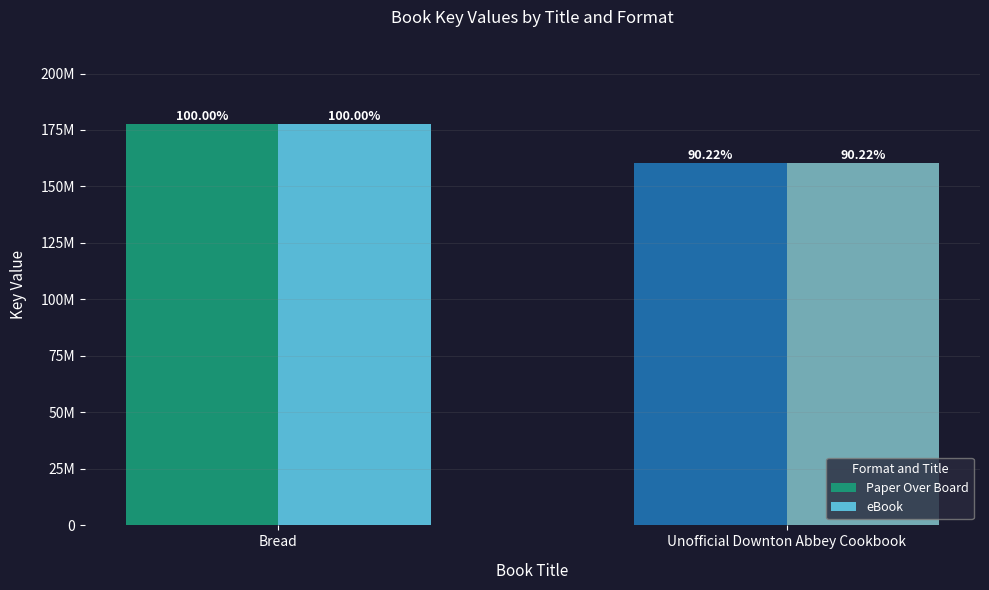

Which has a higher value, Bread or Unofficial Downton Abbey Cookbook?

Bread